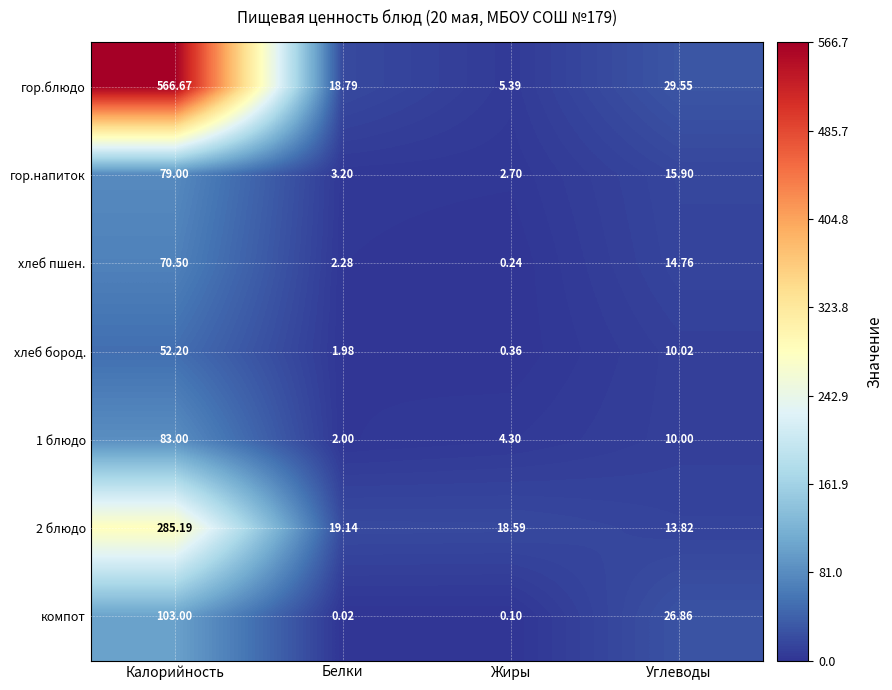

At which label does компот first exceed 26?

Калорийность